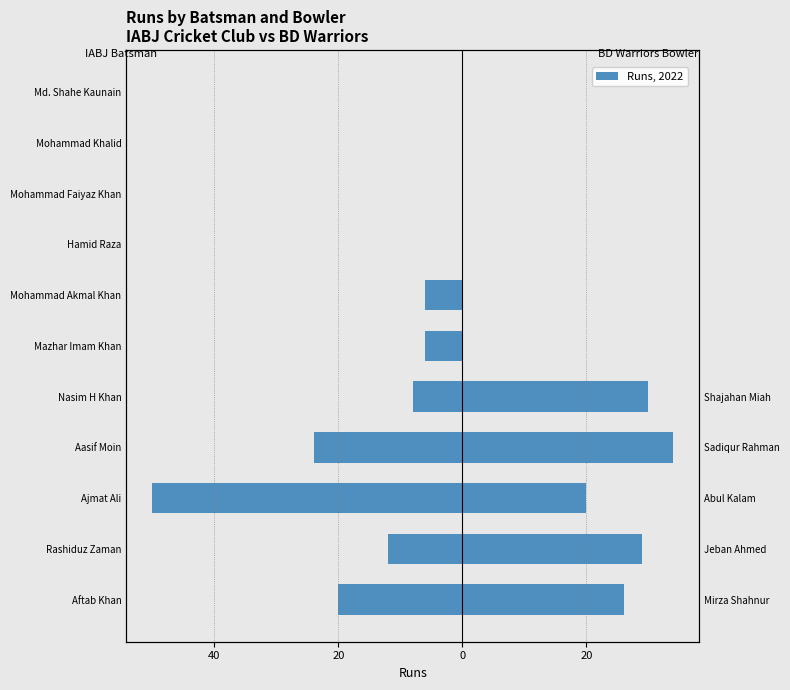

What is the value of the BD Warriors Bowling bar at the 1st from the left?

26